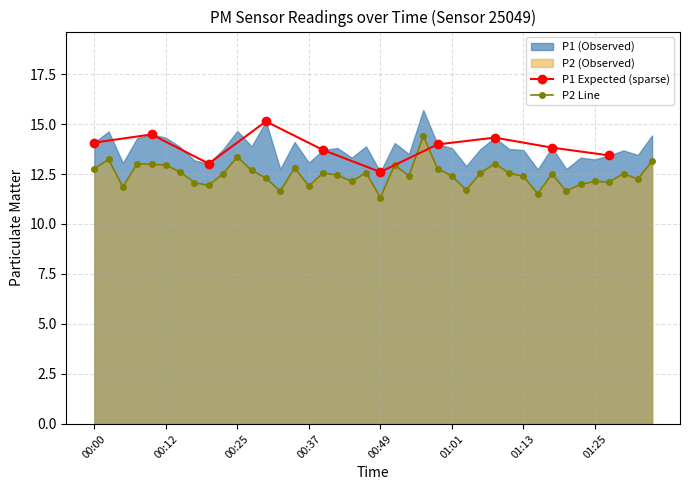

How many interior local peaks (higher than both neighbors) does the data have?

12